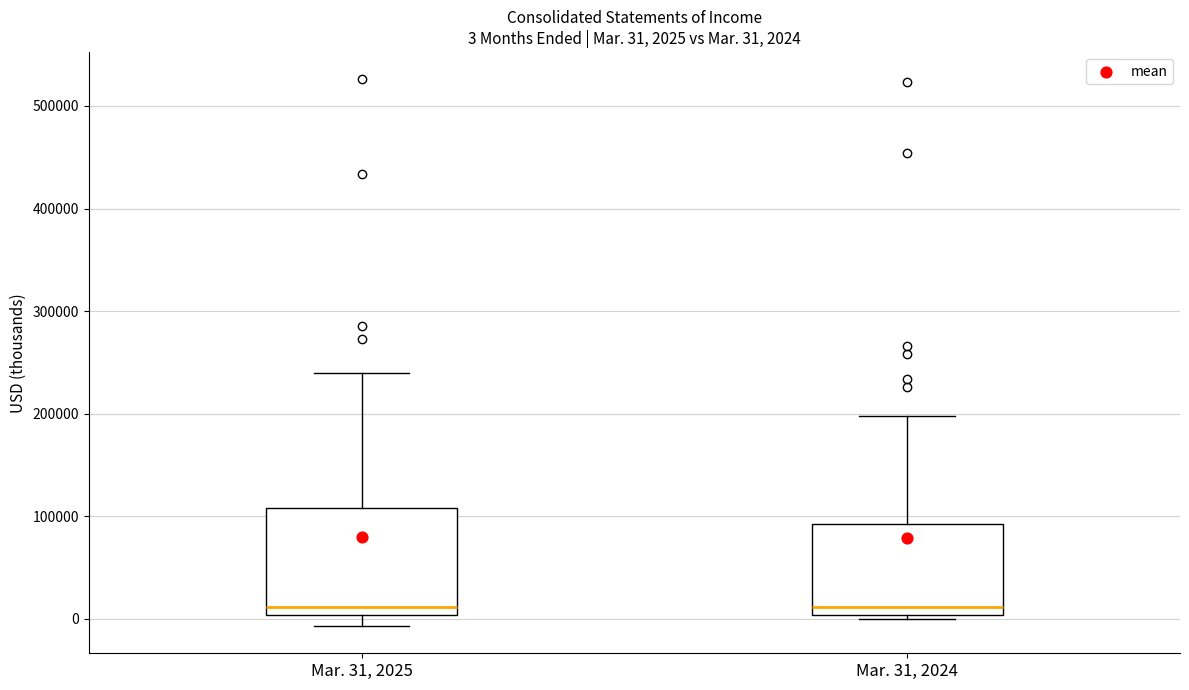

Which box is the tallest, from its lower edge to its upper edge?

Mar. 31, 2025